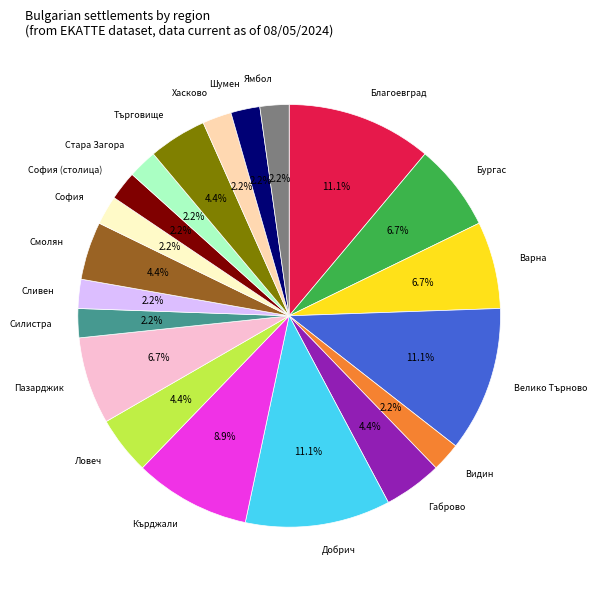

Is there any slice that represents more than half of the pie?

No